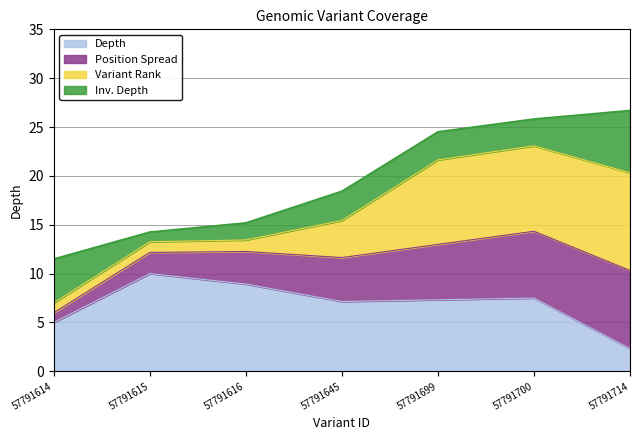

What is the total value across all series at 57791645?

18.4